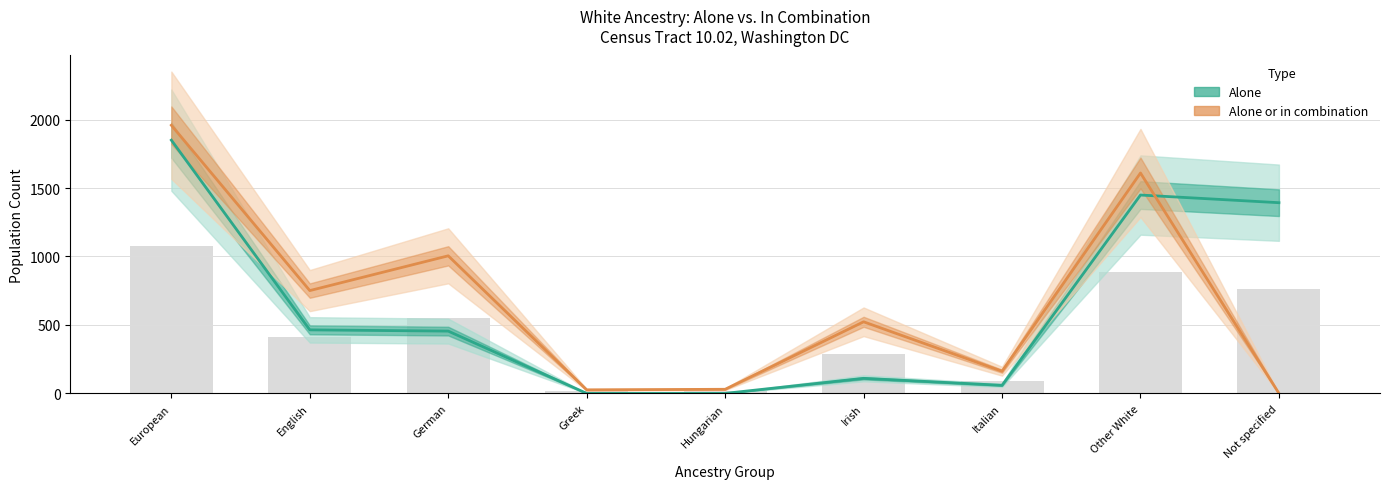

At which category is the sum across all series the highest?

European